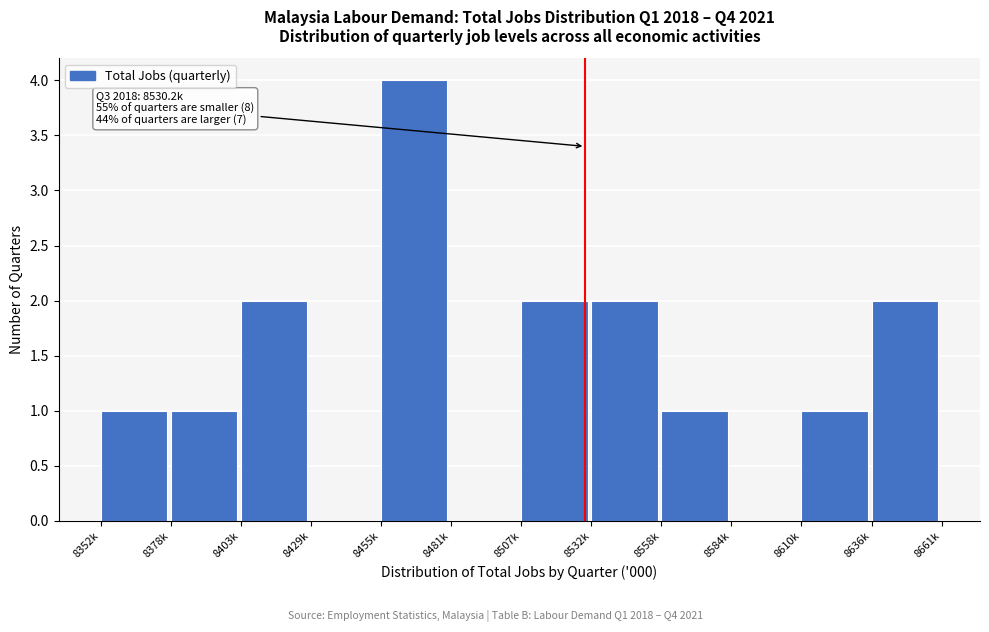

Reading right to left, extract all data points from this chart.

8636k=2	8610k=1	8584k=0	8558k=1	8532k=2	8507k=2	8481k=0	8455k=4	8429k=0	8403k=2	8378k=1	8352k=1